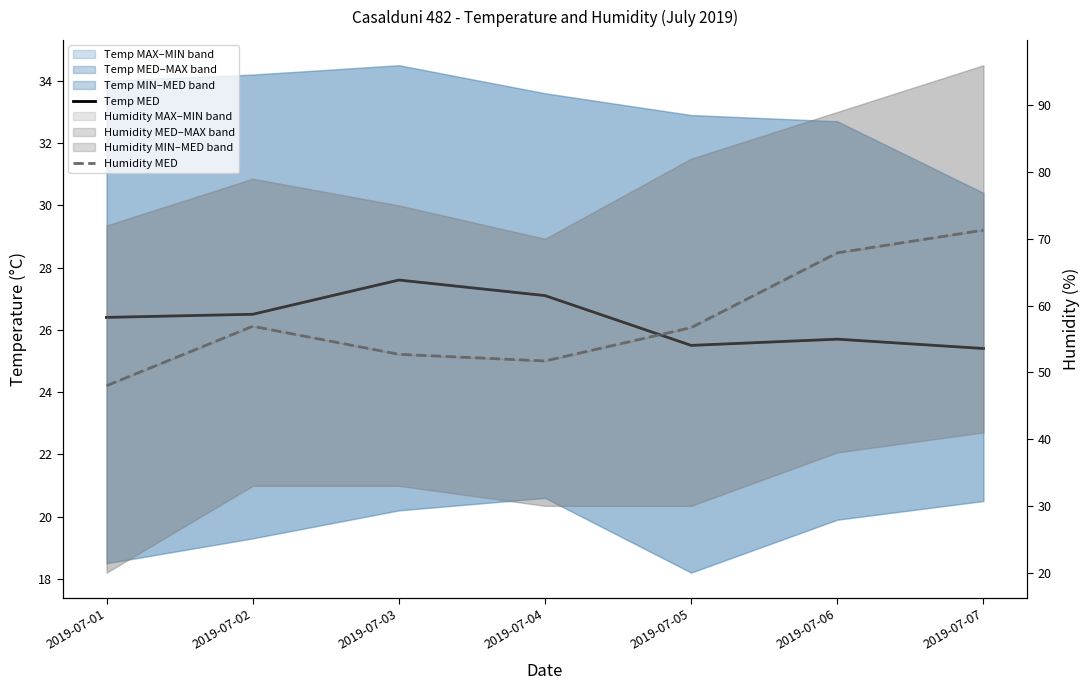

Is this an area chart (filled region under the line)?

No